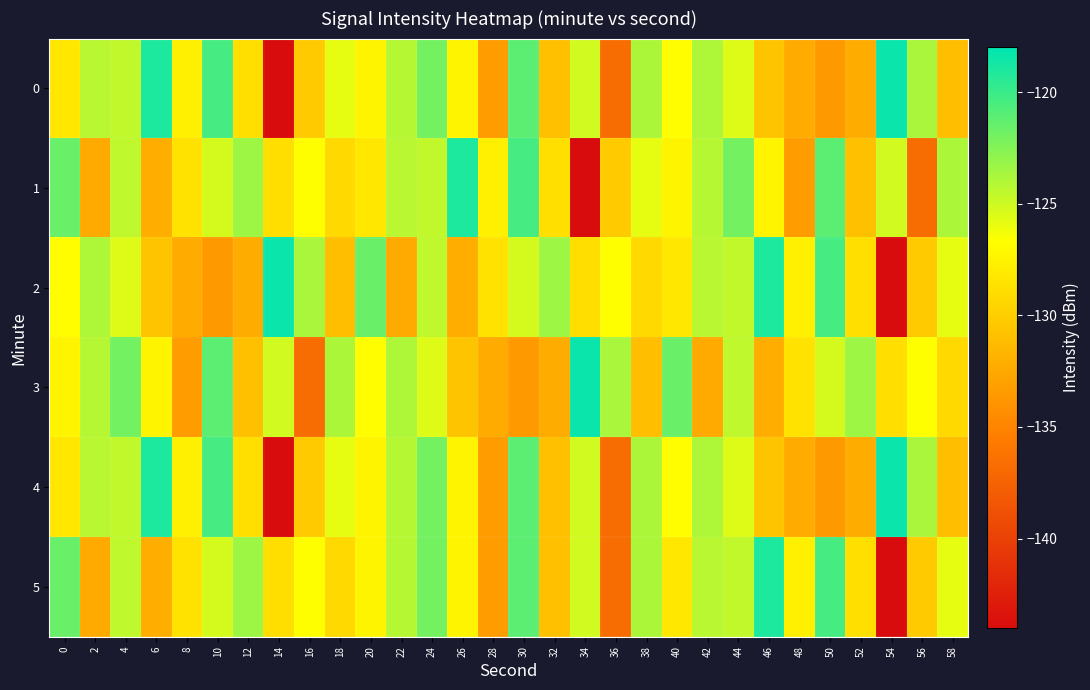

Which category has the highest value across all series?

54